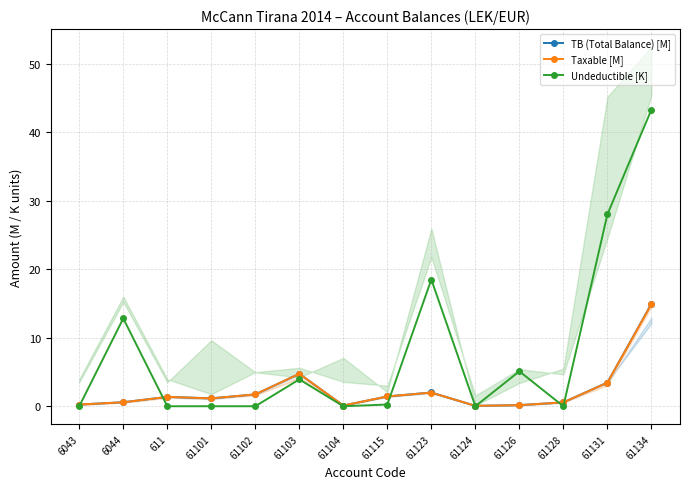

The TB (Total Balance) [M] series shows 1.4 at 61115. True or false?

True